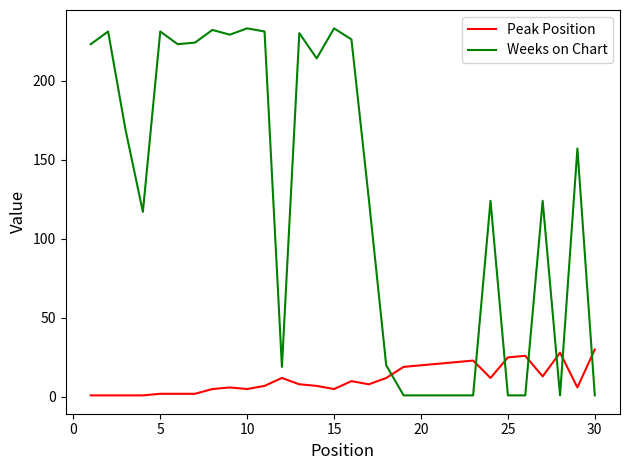

How many lines are shown in the chart?

2